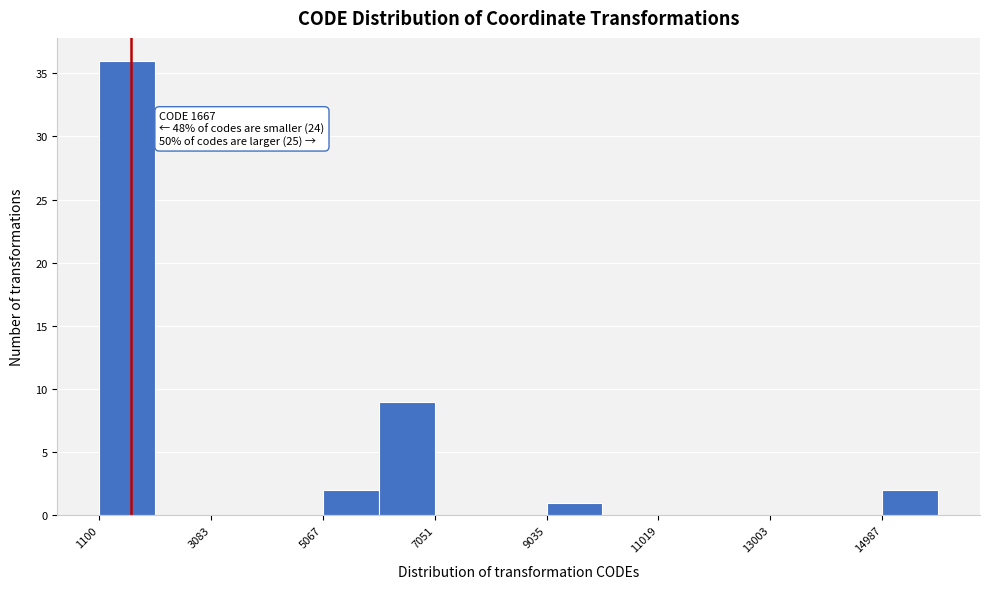

Over which range of the x-axis is the bar tallest?

1200 to 2000